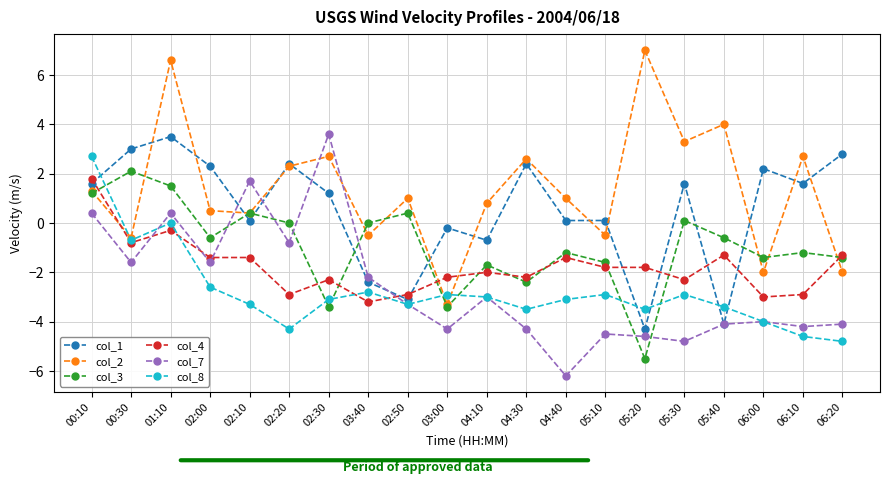

True or false: col_3 has a value of 4.3 at 02:20.

False